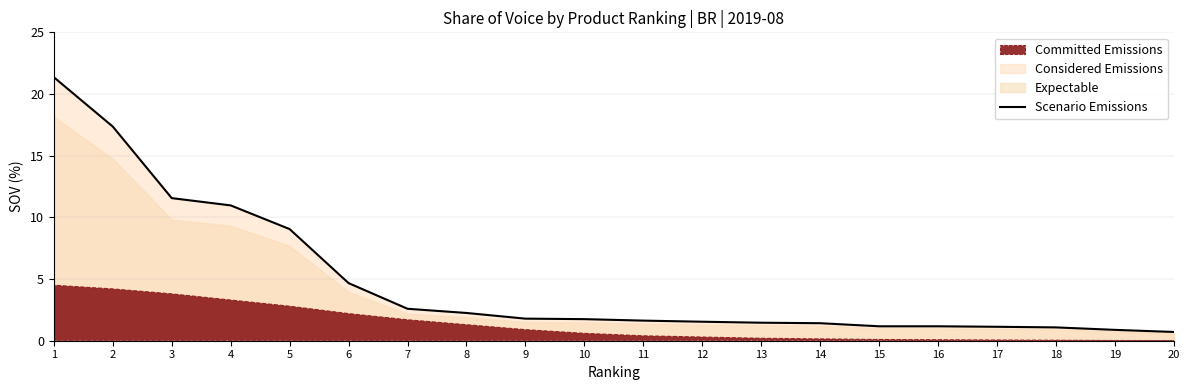

What is the sum of all values?

95.5